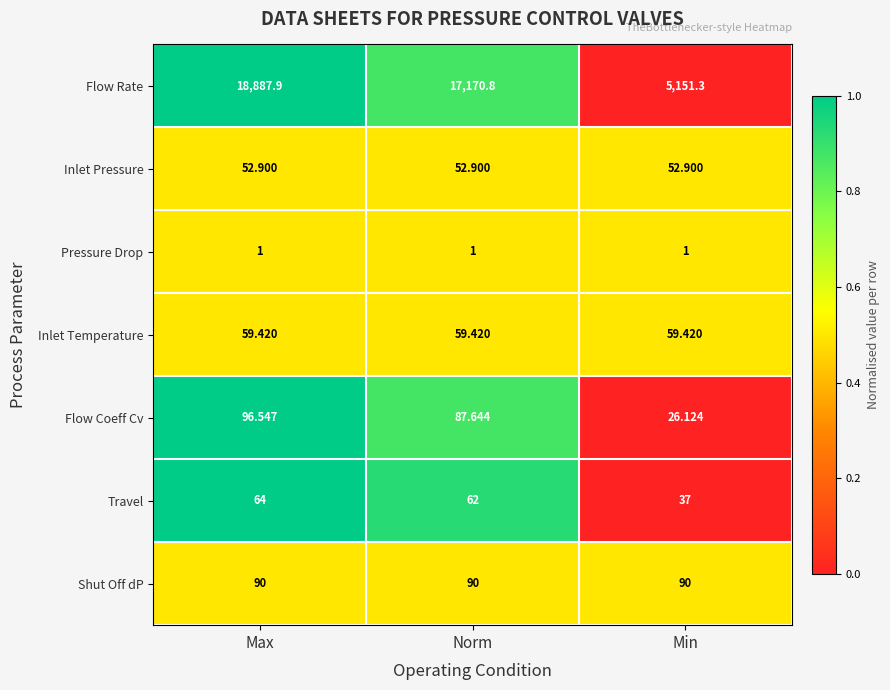

Where does the Flow Coeff Cv series first go above 87?

Max